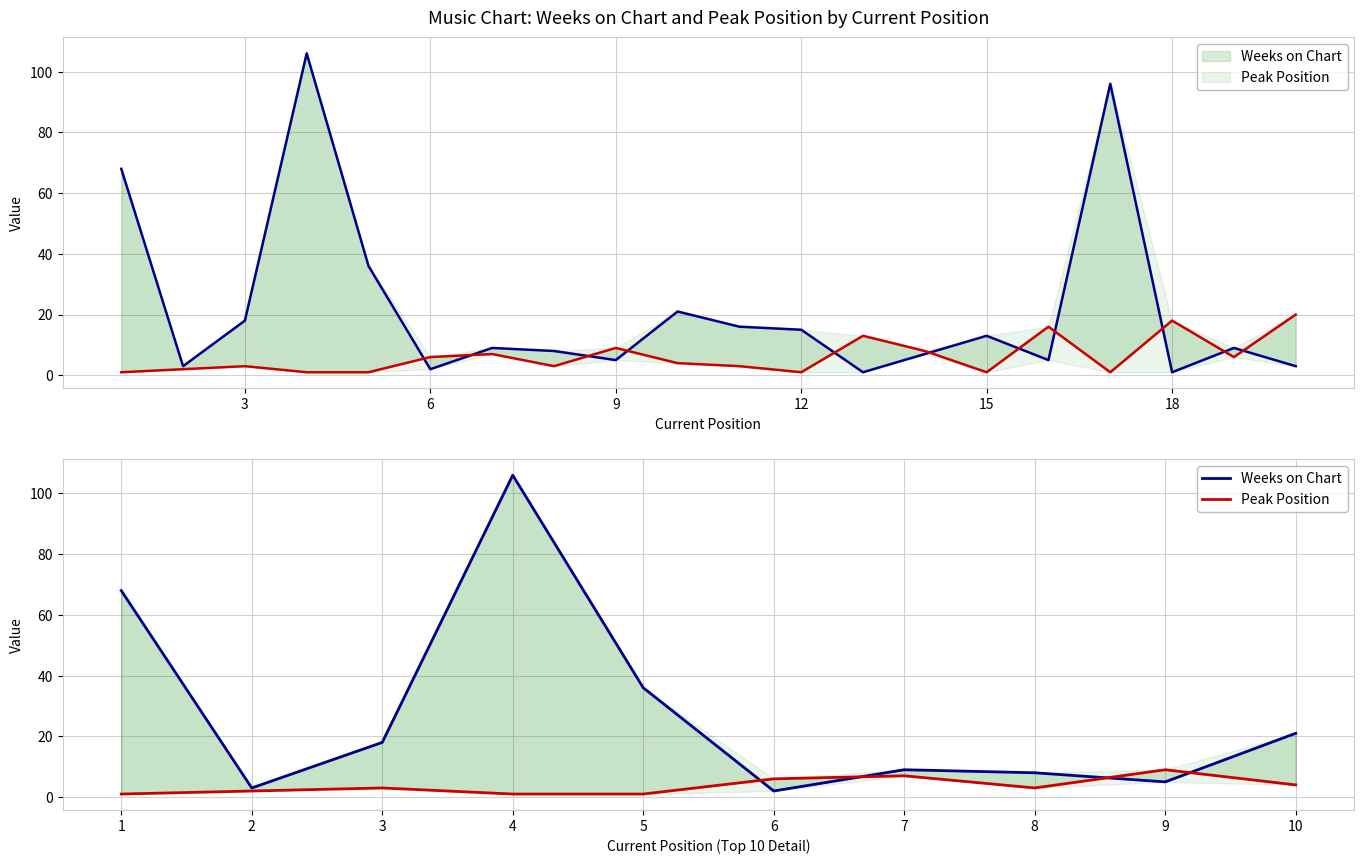

Does the chart display data point markers on the line(s)?

No